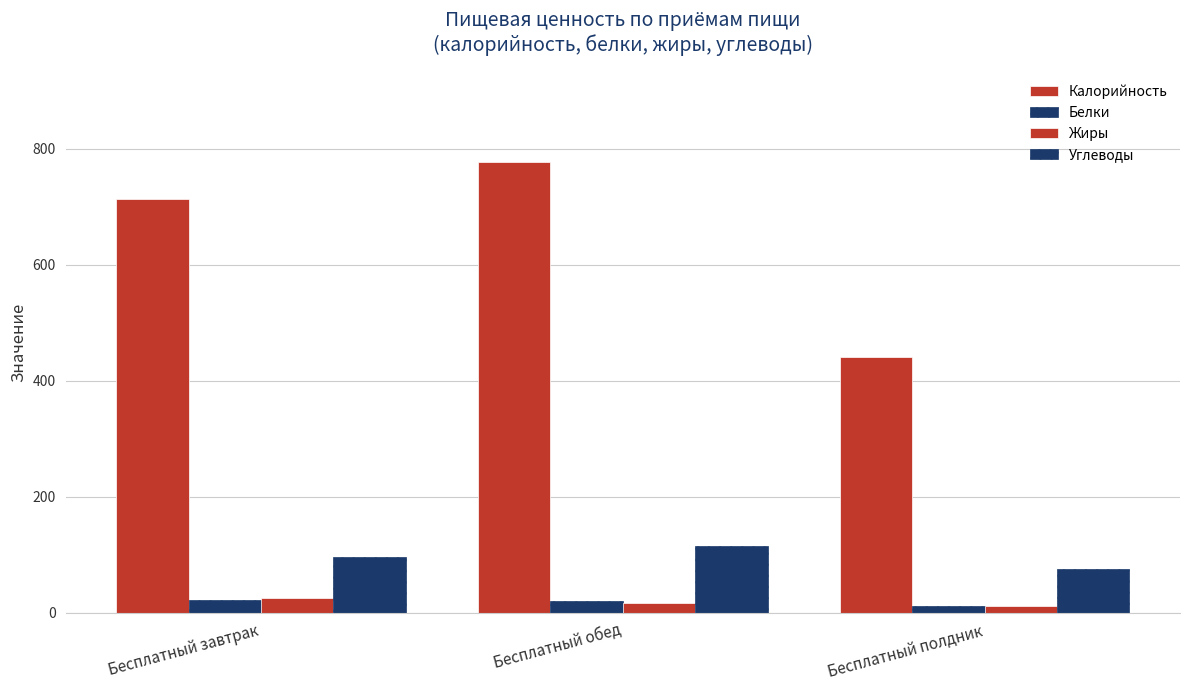

What is the difference between the second highest and minimum values in the Калорийность series?

273